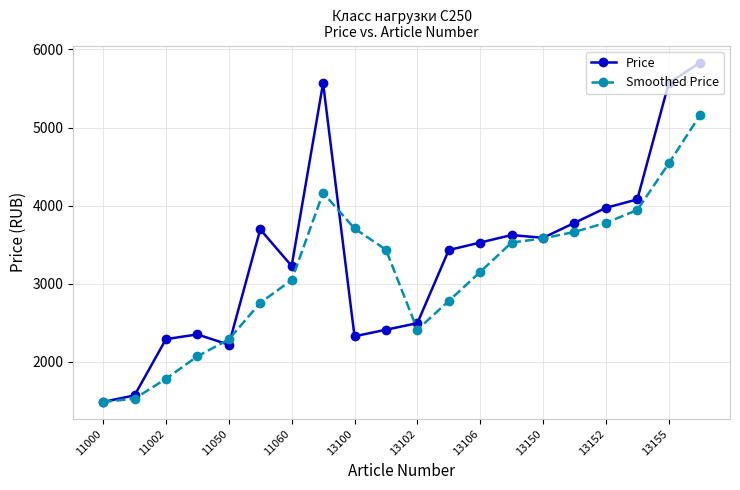

True or false: Price has more than 1 points higher than both neighbors.

True